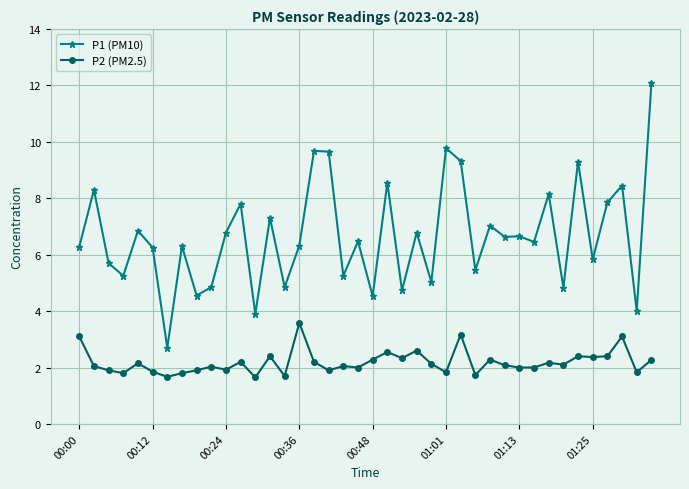

Does the chart have visible grid lines?

Yes